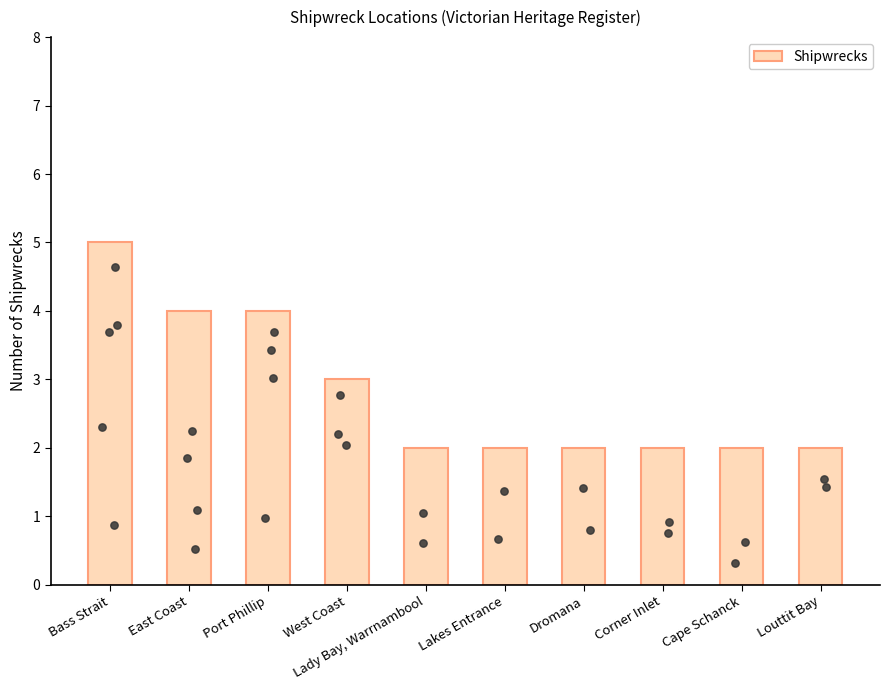

Between Lakes Entrance and Port Phillip, which is larger?

Port Phillip